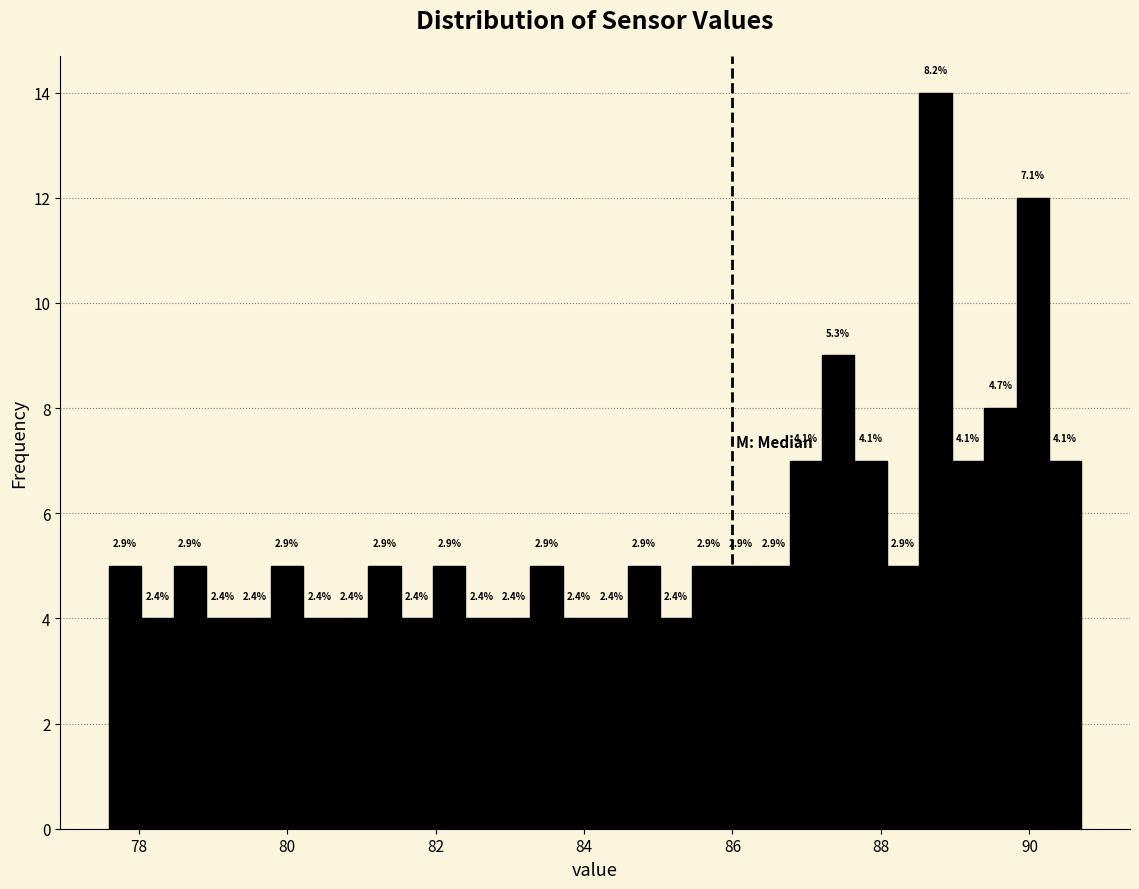

Read against the x-axis, roughly where is the centre of the tallest bar?

88.8